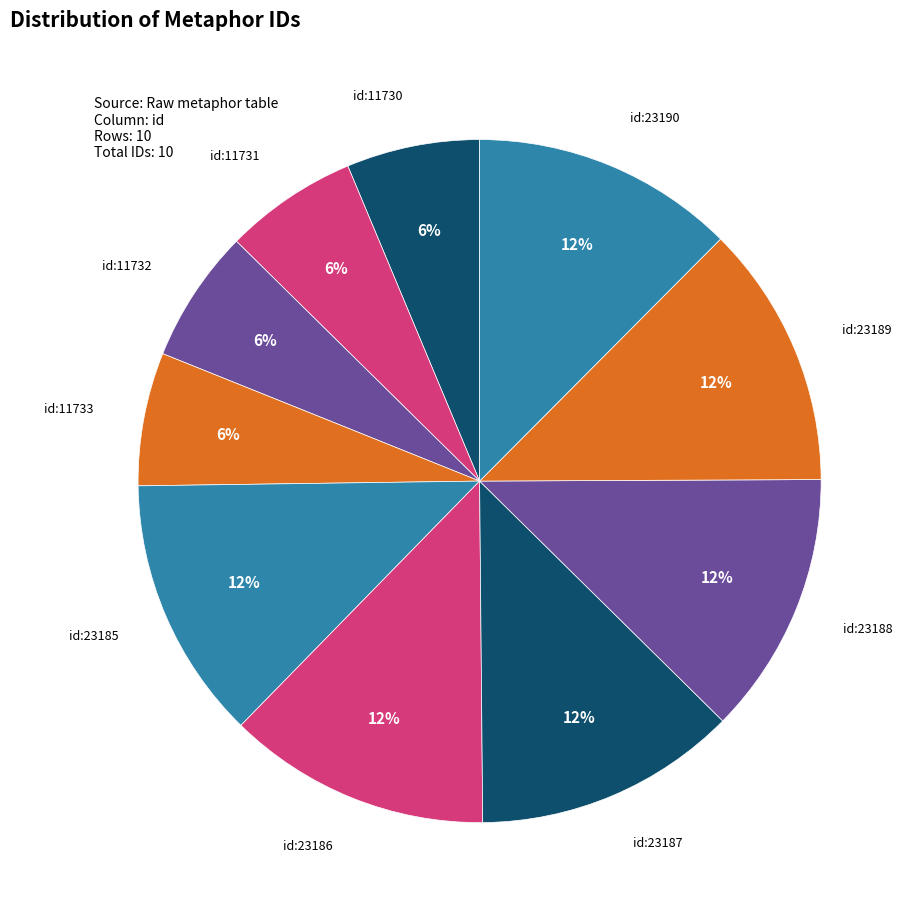

Rank the categories by value from highest to lowest.

id:23190, id:23189, id:23188, id:23187, id:23186, id:23185, id:11733, id:11732, id:11731, id:11730